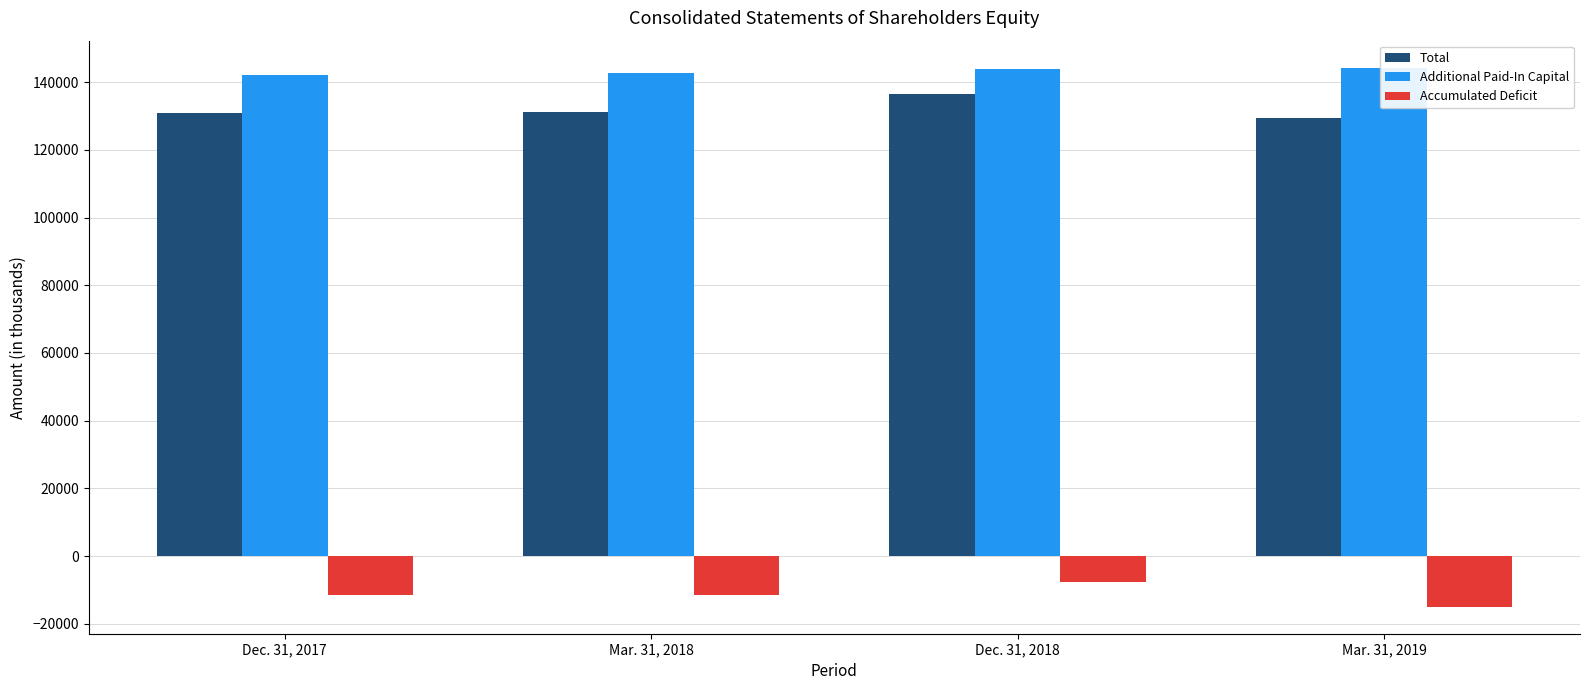

Reading left to right, transcribe all the data shown in this chart.

Total: Dec. 31, 2017=130791	Mar. 31, 2018=131126	Dec. 31, 2018=136435	Mar. 31, 2019=129285
Additional Paid-In Capital: Dec. 31, 2017=142196	Mar. 31, 2018=142681	Dec. 31, 2018=144013	Mar. 31, 2019=144274
Accumulated Deficit: Dec. 31, 2017=-11337	Mar. 31, 2018=-11570	Dec. 31, 2018=-7589	Mar. 31, 2019=-14953